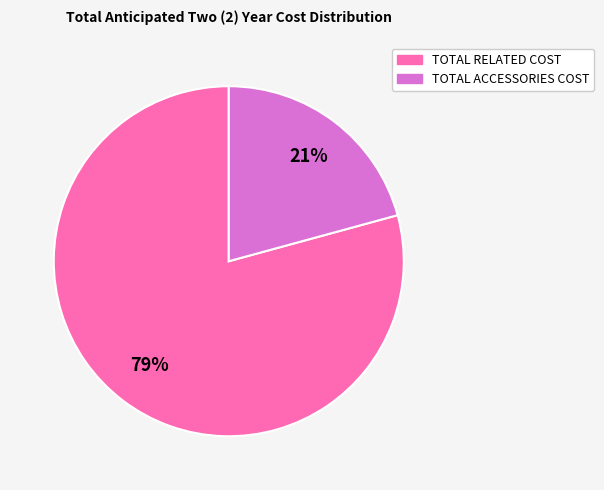

What percentage is the TOTAL ACCESSORIES COST slice, to the nearest percent?

21%